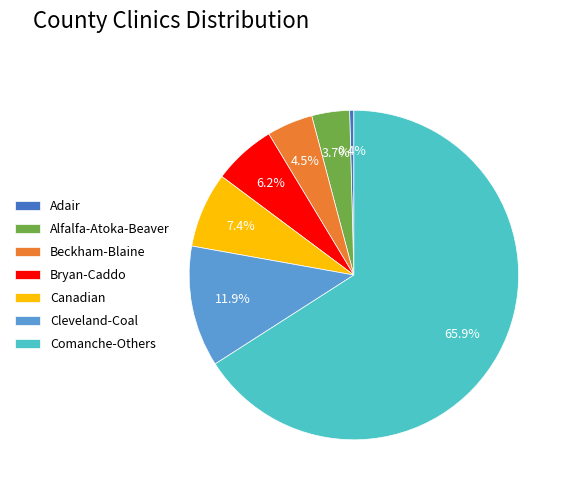

Does any single category account for the majority?

Yes